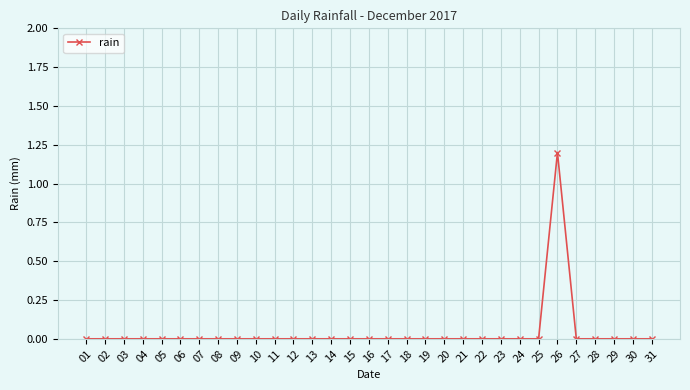

What is the maximum value shown in the chart?

1.2